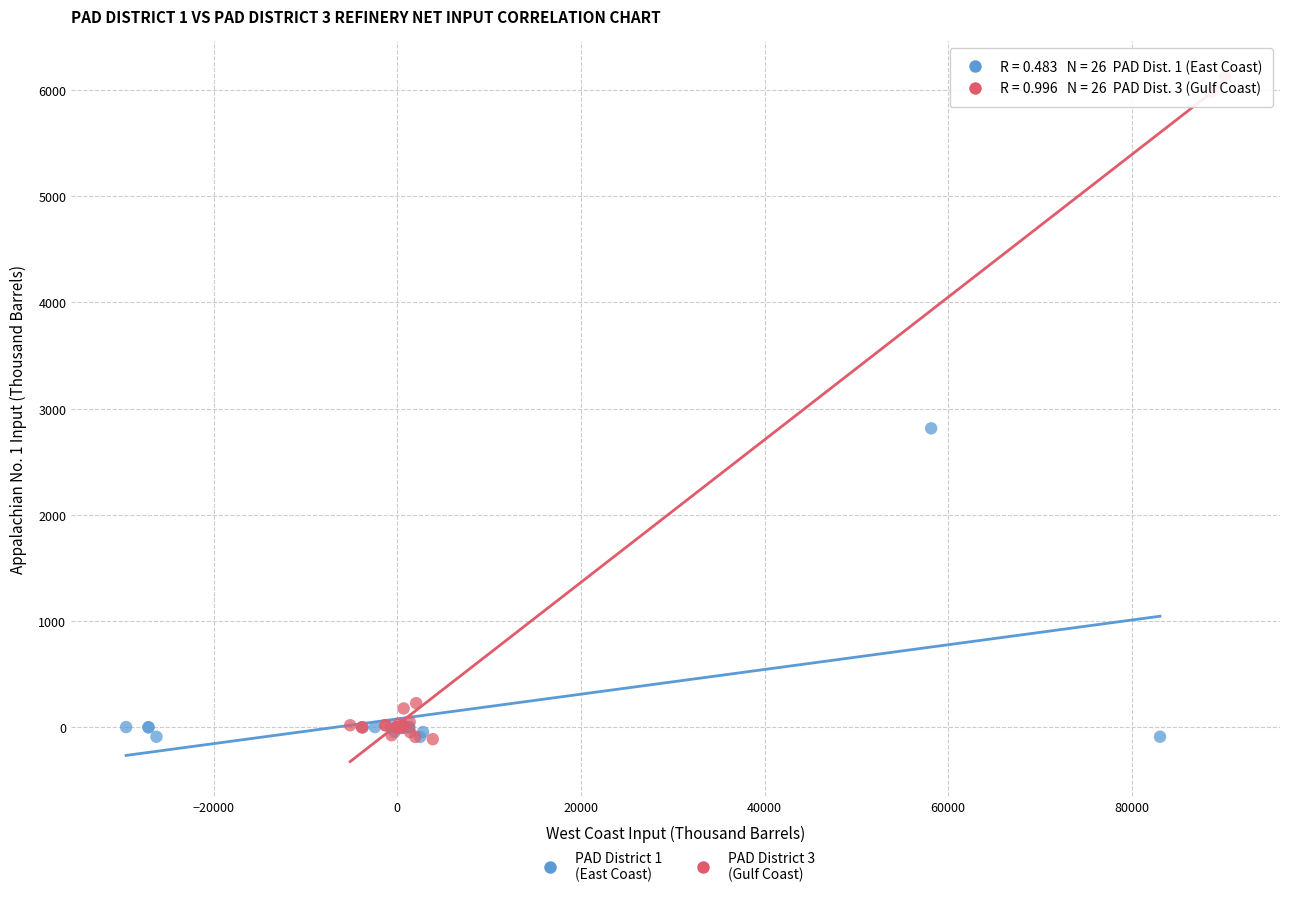

What are all the series names shown in the legend?

PAD District 1 (East Coast), PAD District 3 (Gulf Coast)